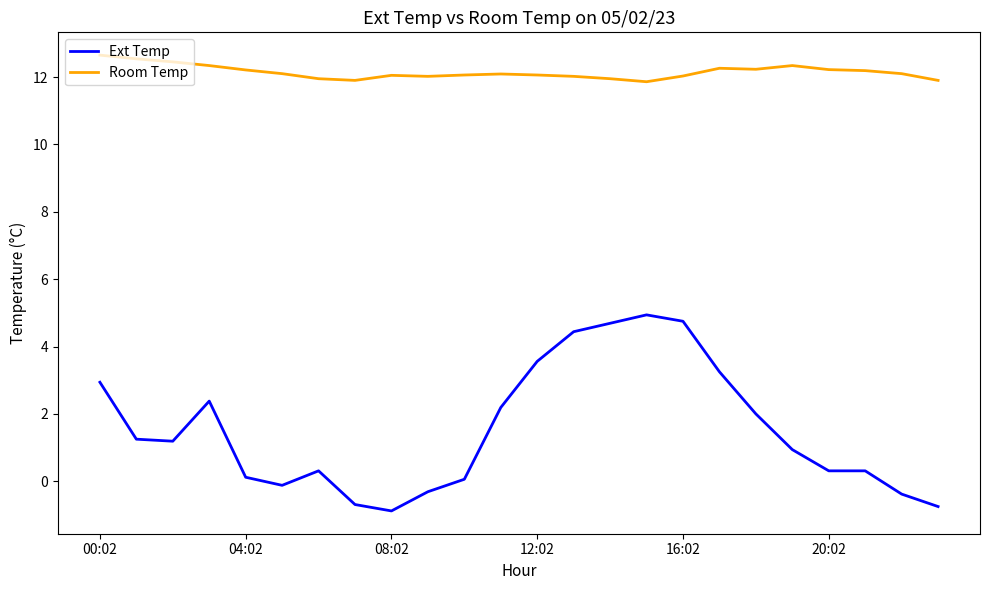

Which series has the largest total across all categories?

Room Temp